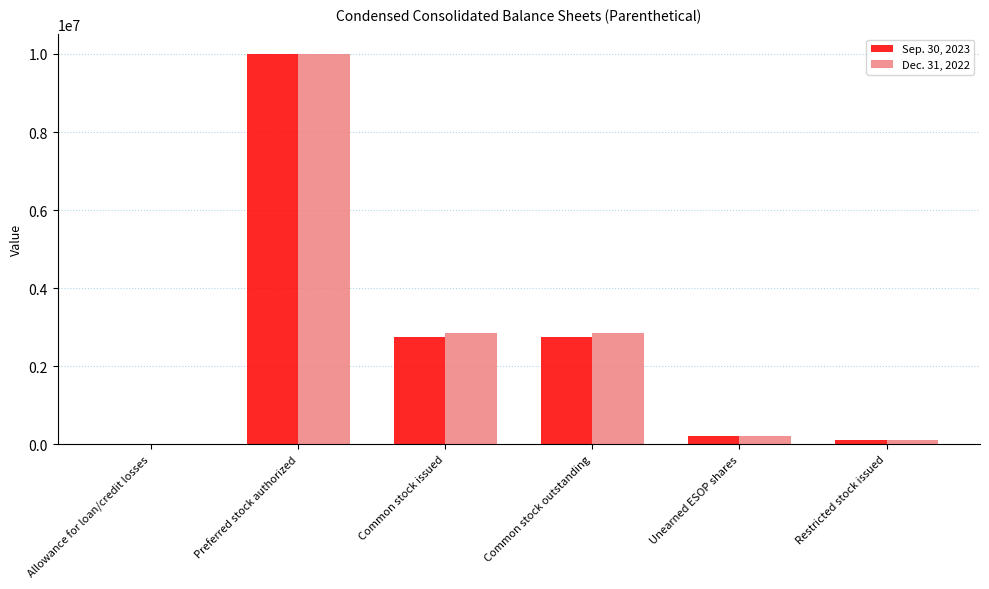

At which category is the sum across all series the highest?

Preferred stock authorized